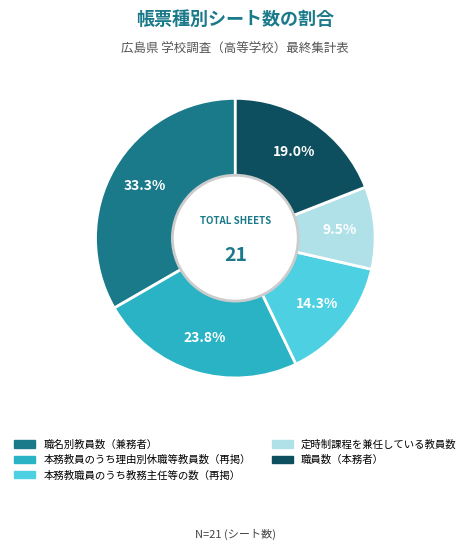

Is there a majority slice in this chart?

No